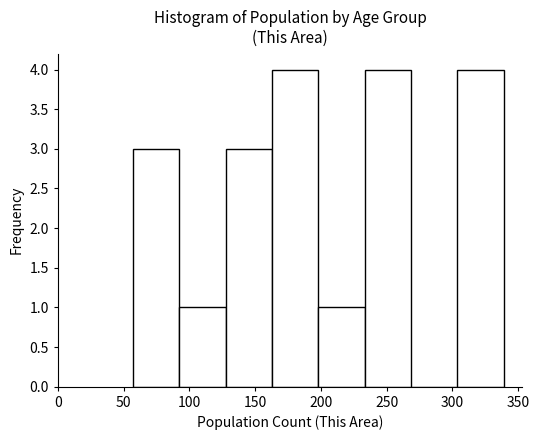

Reading left to right, transcribe this chart: for each bar, give the range it covers on the x-axis and its height. Neither the bar edges nor the heights are printed on the chart, so give them approximately, as read against the axes.

55 to 90: 3
90 to 130: 1
130 to 165: 3
165 to 200: 4
200 to 235: 1
235 to 270: 4
270 to 305: 0
305 to 340: 4